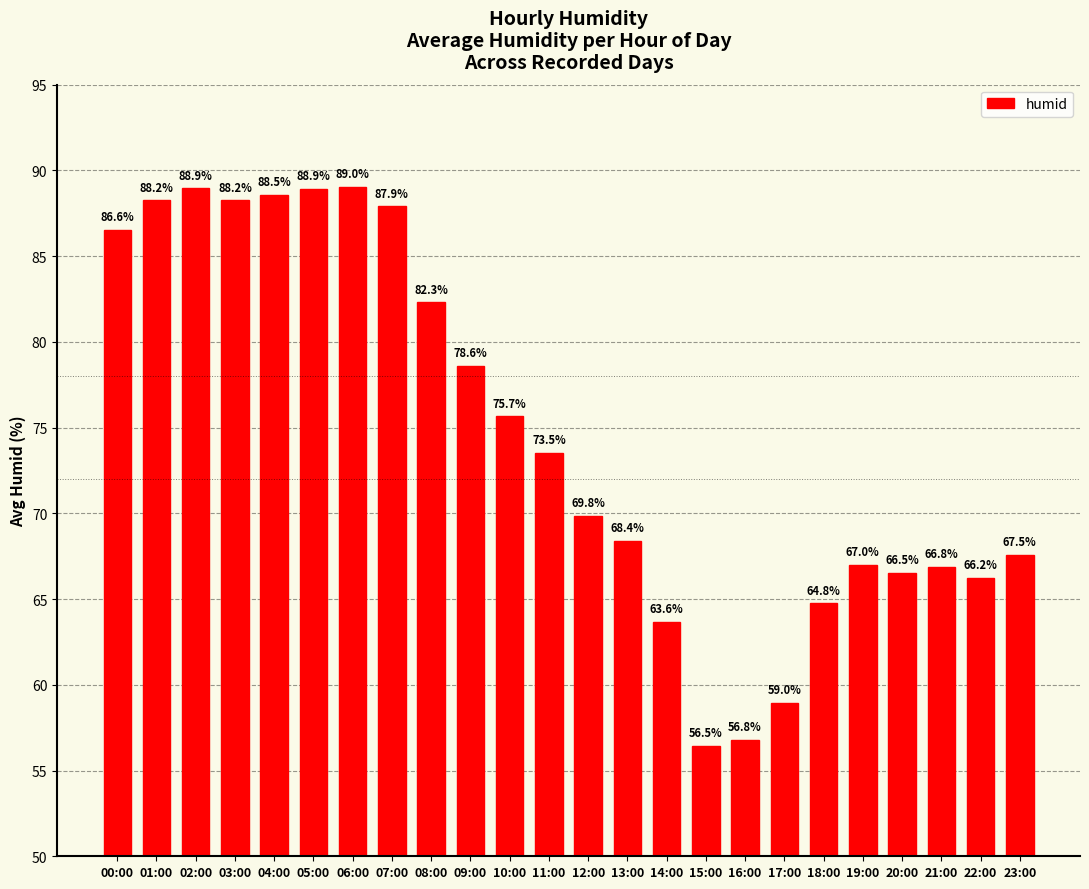

What is the smallest value displayed?

56.5